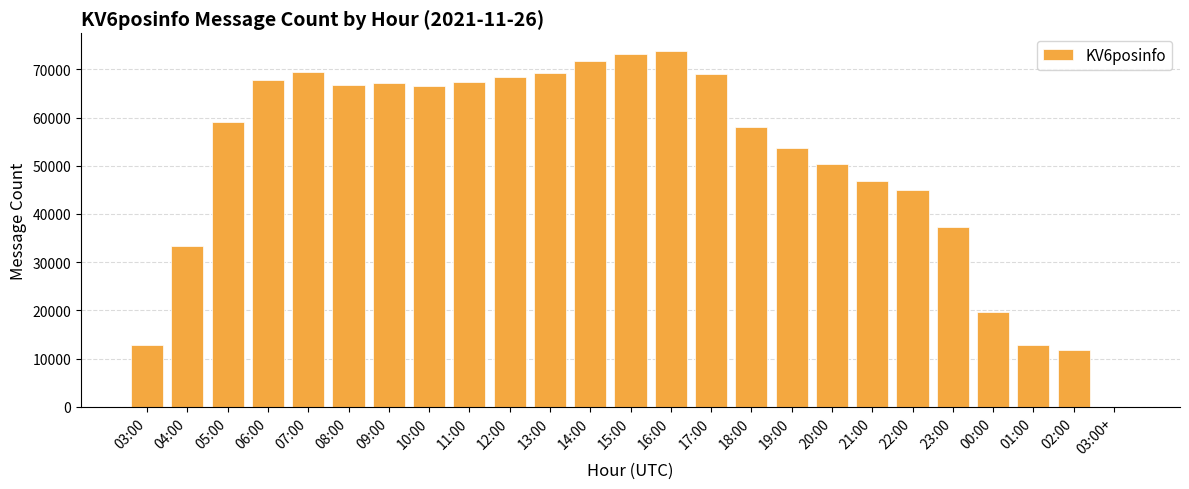

Between 03:00 and 05:00, which is larger?

05:00